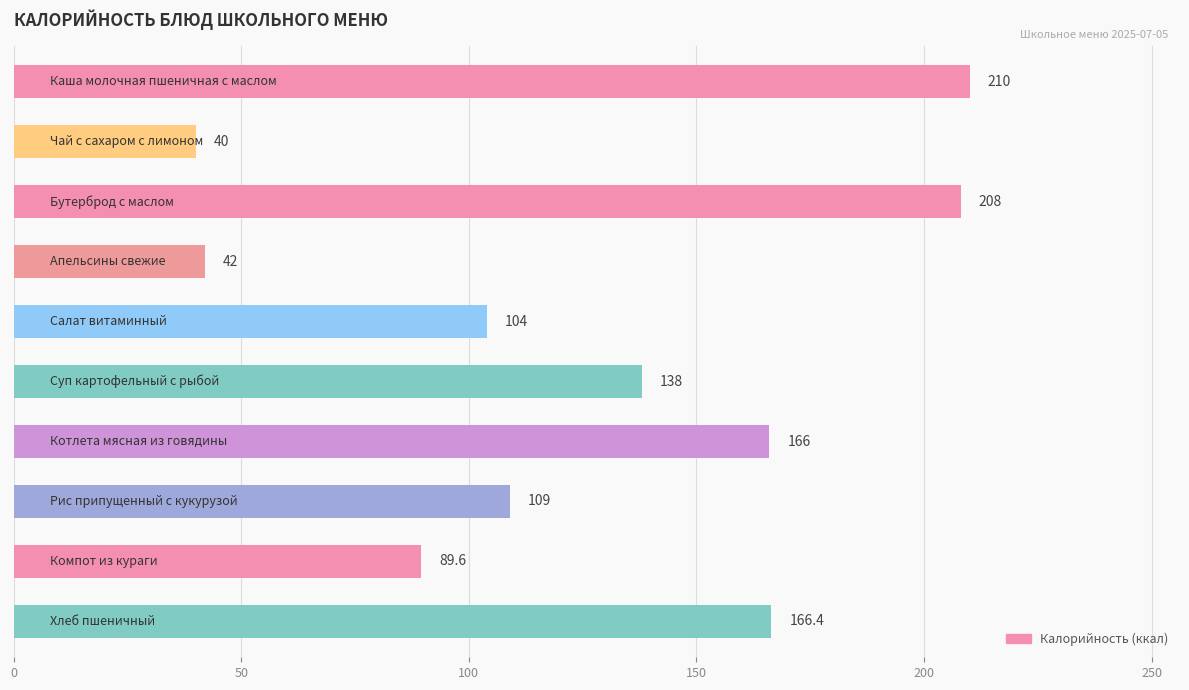

What is the smallest value displayed?

40.0